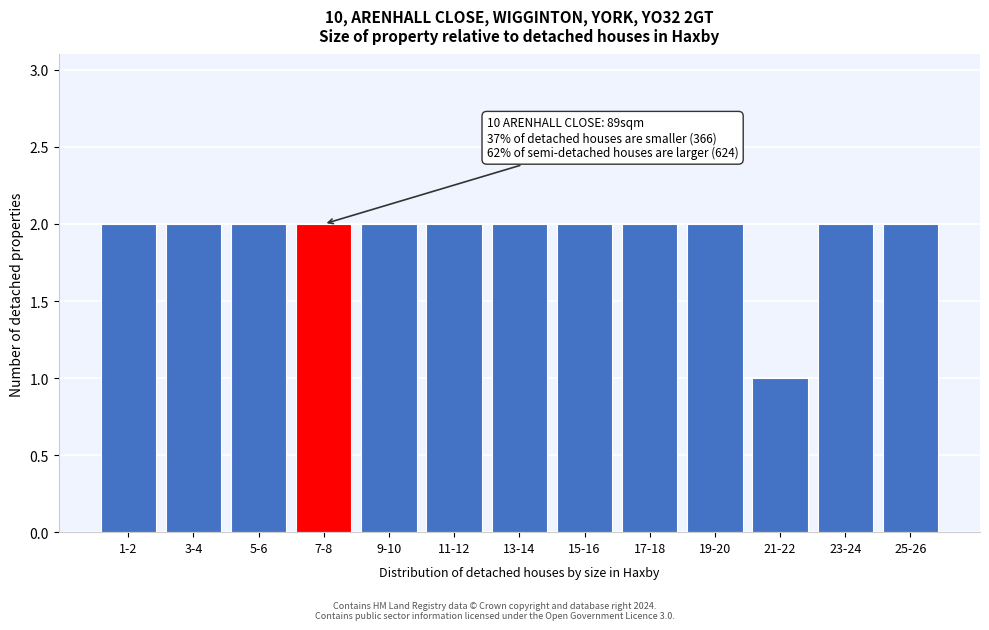

Reading right to left, list all the values displayed in this chart.

25-26=2	23-24=2	21-22=1	19-20=2	17-18=2	15-16=2	13-14=2	11-12=2	9-10=2	7-8=2	5-6=2	3-4=2	1-2=2